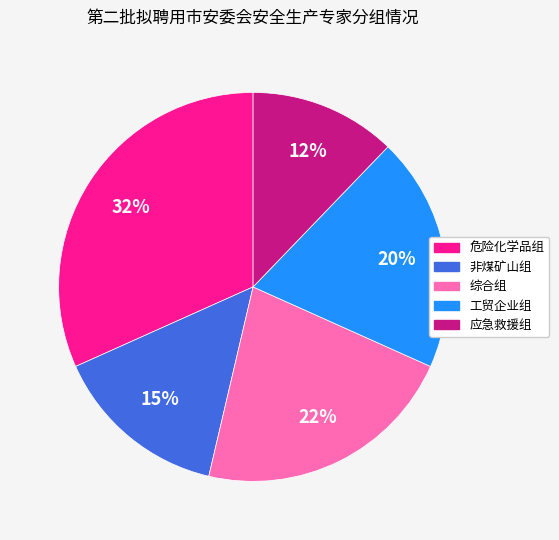

To the nearest percent, what percentage of the pie is 应急救援组?

12%